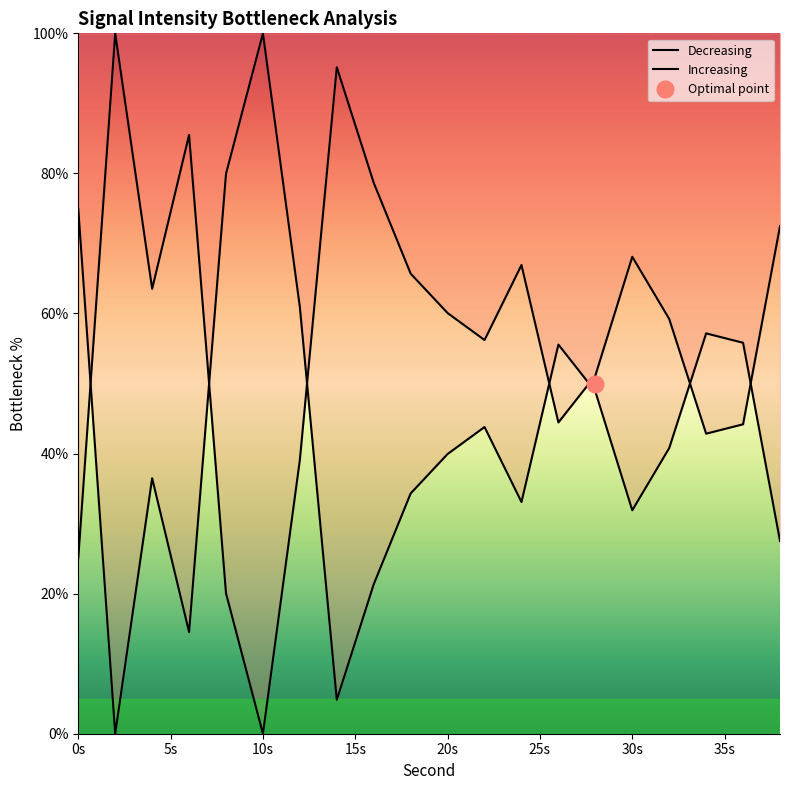

The value at 0 is 25.1. True or false?

True